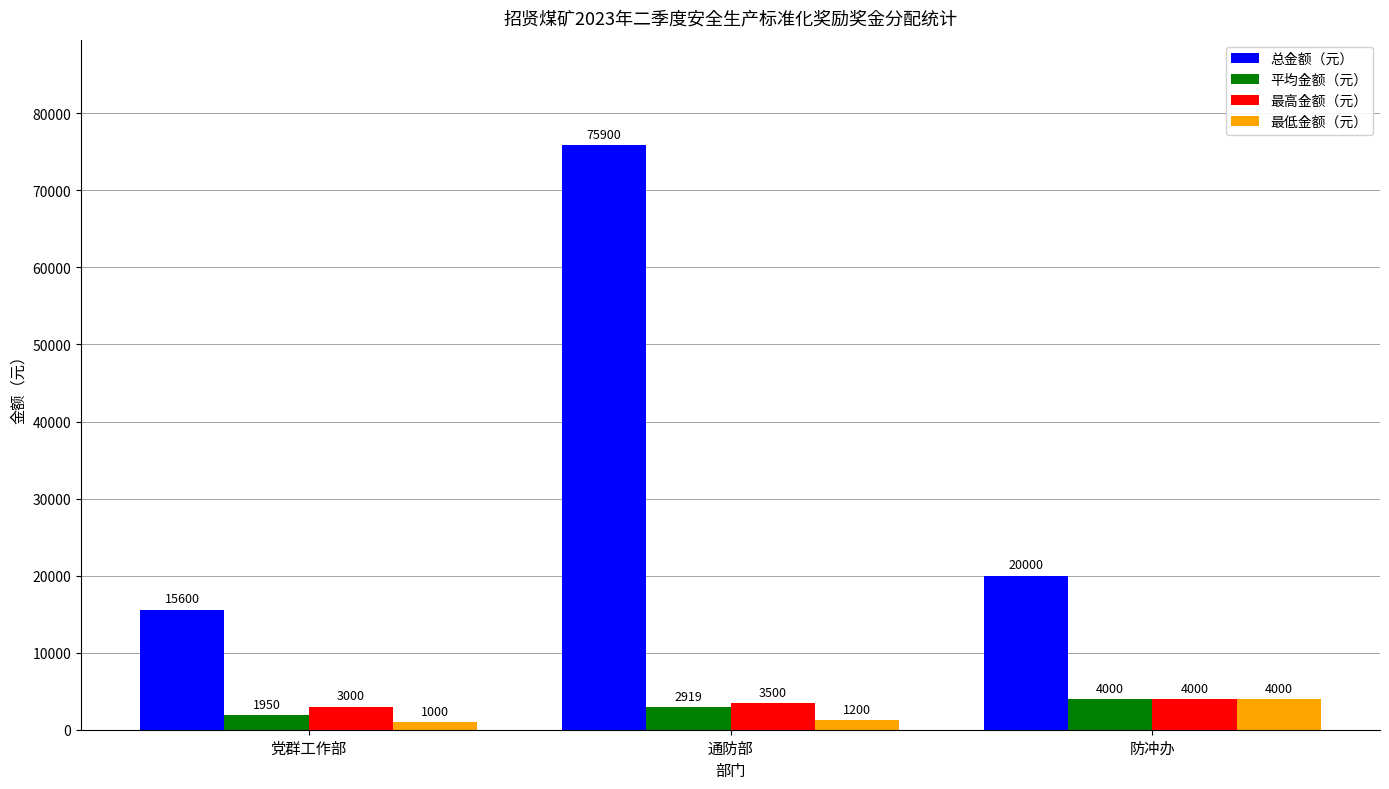

Reading right to left, extract all data points from this chart.

总金额（元）: 防冲办=20000	通防部=75900	党群工作部=15600
平均金额（元）: 防冲办=4000	通防部=2919	党群工作部=1950
最高金额（元）: 防冲办=4000	通防部=3500	党群工作部=3000
最低金额（元）: 防冲办=4000	通防部=1200	党群工作部=1000